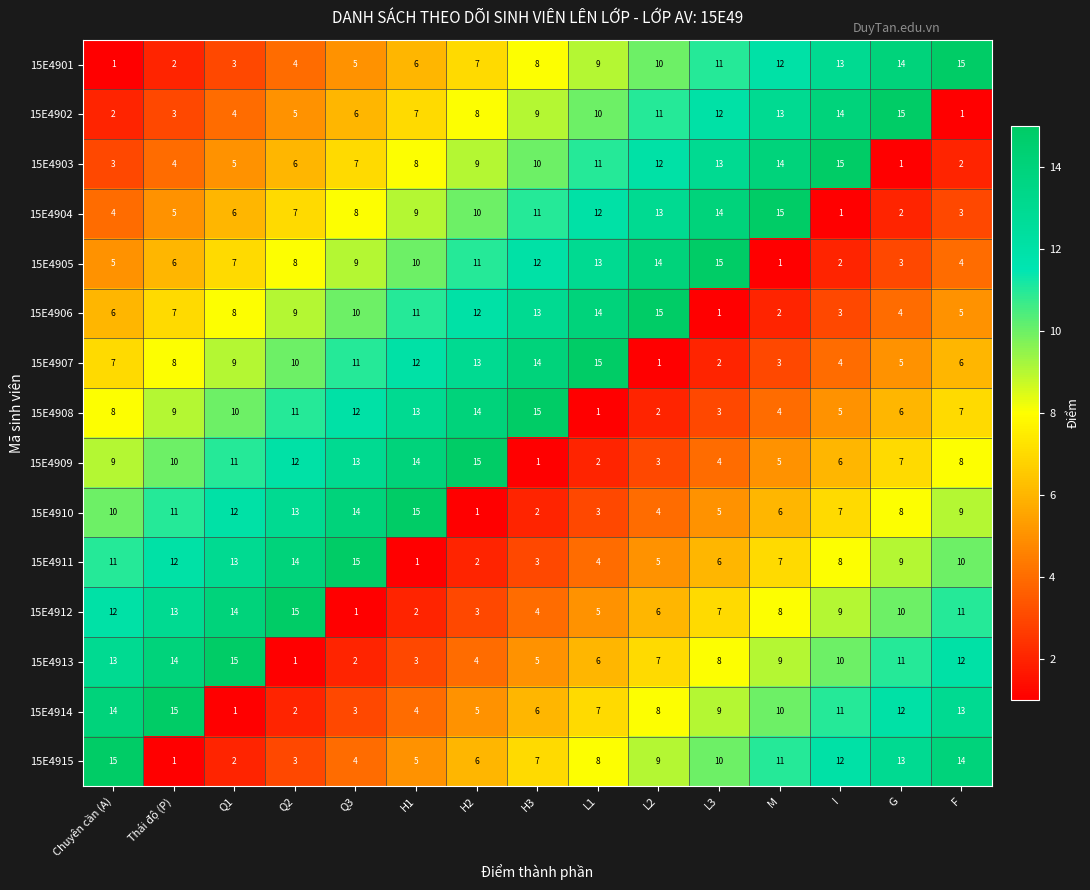

At how many categories does at least one series exceed 9?

15